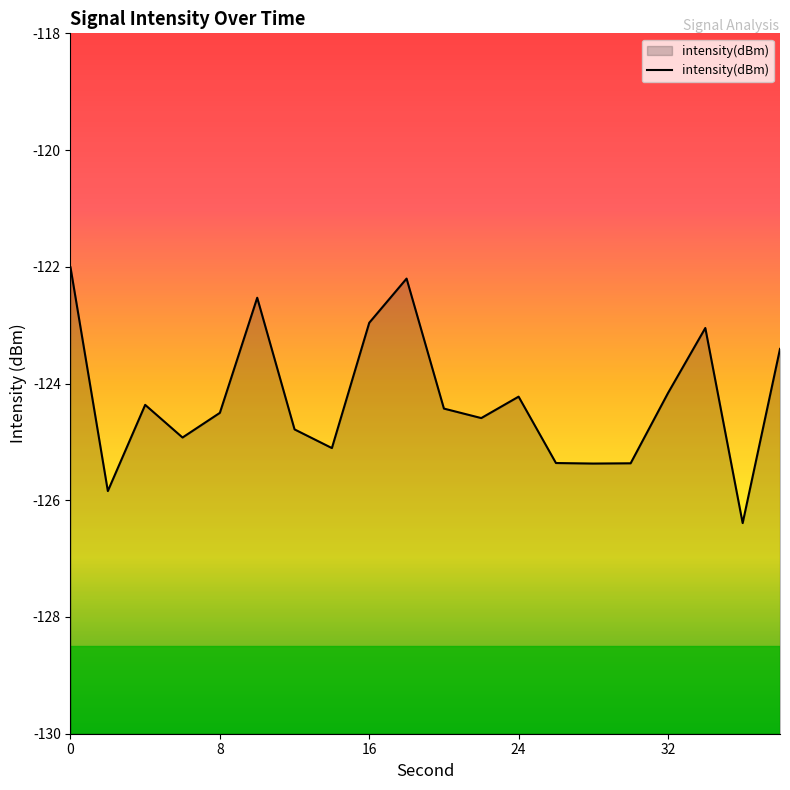

What is the greatest value displayed?

-122.0